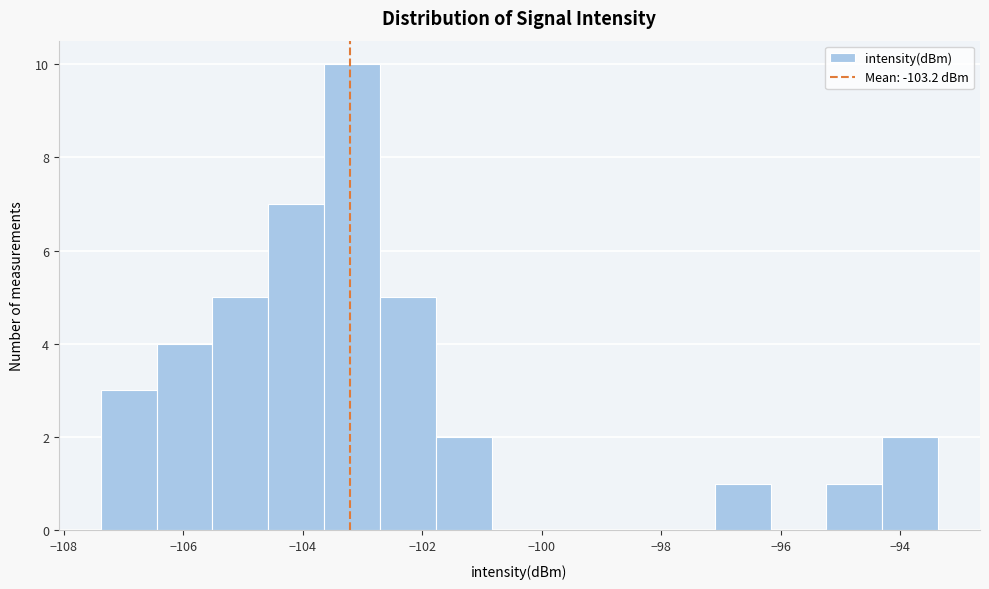

Reading left to right, list every bar in this chart as the range it spans on the x-axis followed by its height. Neither the bar edges nor the heights are printed on the chart, so give them approximately, as read against the axes.

-107.4 to -106.4: 3
-106.4 to -105.6: 4
-105.6 to -104.6: 5
-104.6 to -103.6: 7
-103.6 to -102.8: 10
-102.8 to -101.8: 5
-101.8 to -100.8: 2
-100.8 to -100.0: 0
-100.0 to -99.0: 0
-99.0 to -98.0: 0
-98.0 to -97.0: 0
-97.0 to -96.2: 1
-96.2 to -95.2: 0
-95.2 to -94.2: 1
-94.2 to -93.4: 2